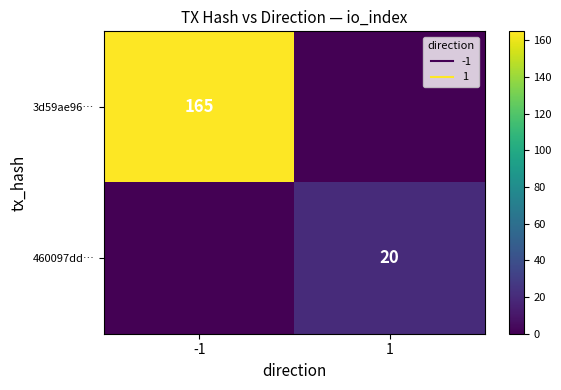

How many categories are shown in the chart?

2